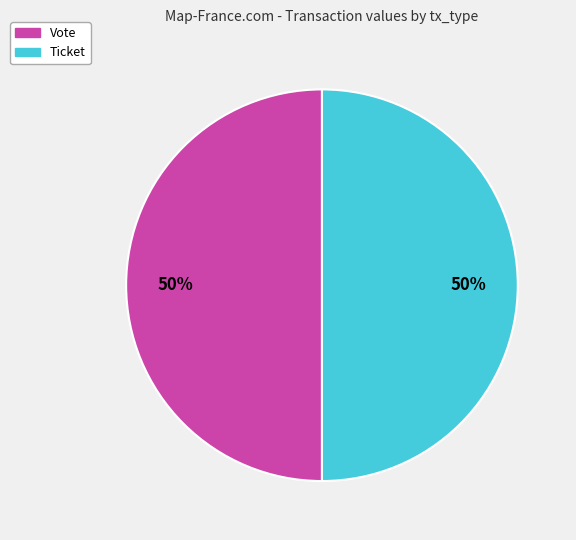

The Ticket slice represents 42% of the pie. True or false?

False